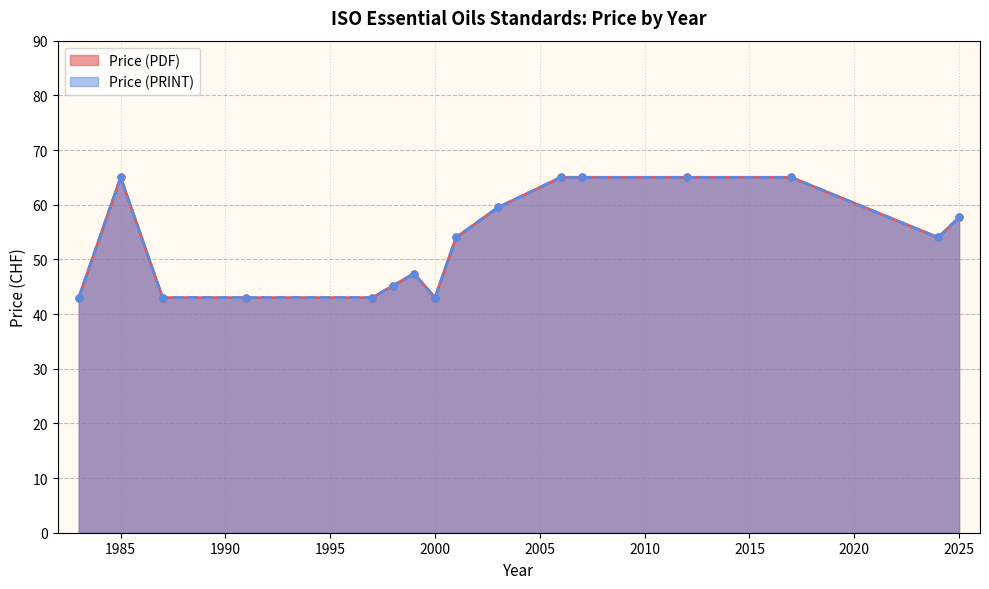

Where is the first local minimum for Price (PRINT)?

1983